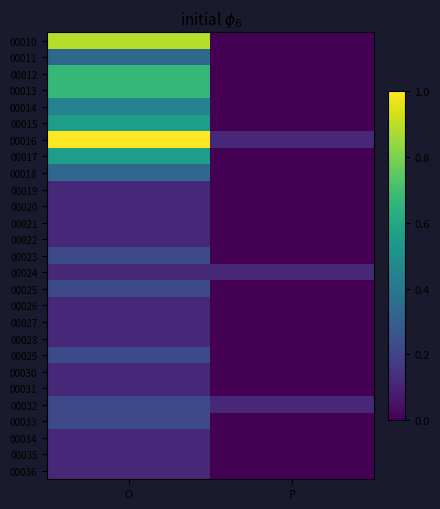

Reading left to right, what are all the values shown in this chart?

00010: O=0.9	P=0.0
00011: O=0.3	P=0.0
00012: O=0.7	P=0.0
00013: O=0.7	P=0.0
00014: O=0.4	P=0.0
00015: O=0.6	P=0.0
00016: O=1.0	P=0.1
00017: O=0.6	P=0.0
00018: O=0.3	P=0.0
00019: O=0.1	P=0.0
00020: O=0.1	P=0.0
00021: O=0.1	P=0.0
00022: O=0.1	P=0.0
00023: O=0.2	P=0.0
00024: O=0.1	P=0.1
00025: O=0.2	P=0.0
00026: O=0.1	P=0.0
00027: O=0.1	P=0.0
00028: O=0.1	P=0.0
00029: O=0.2	P=0.0
00030: O=0.1	P=0.0
00031: O=0.1	P=0.0
00032: O=0.2	P=0.1
00033: O=0.2	P=0.0
00034: O=0.1	P=0.0
00035: O=0.1	P=0.0
00036: O=0.1	P=0.0